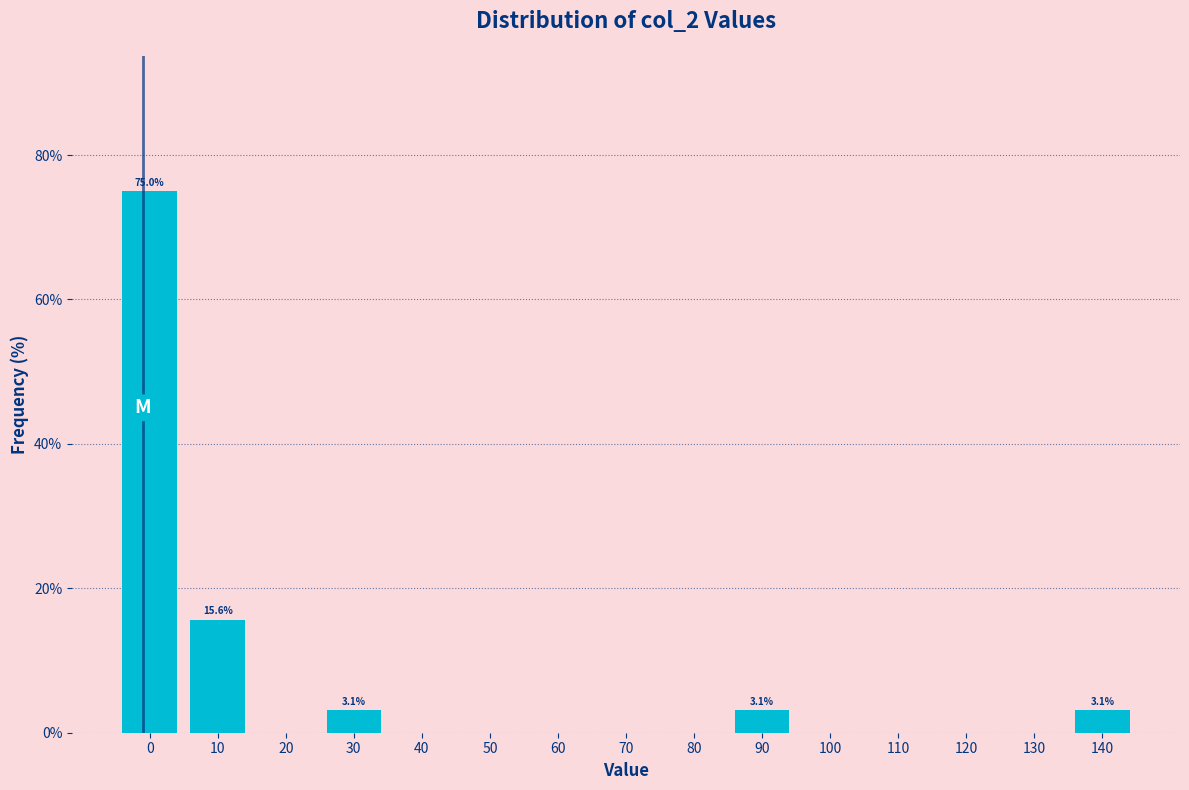

Reading left to right, list all the values displayed in this chart.

0=75.0	10=15.6	20=0.0	30=3.1	40=0.0	50=0.0	60=0.0	70=0.0	80=0.0	90=3.1	100=0.0	110=0.0	120=0.0	130=0.0	140=3.1